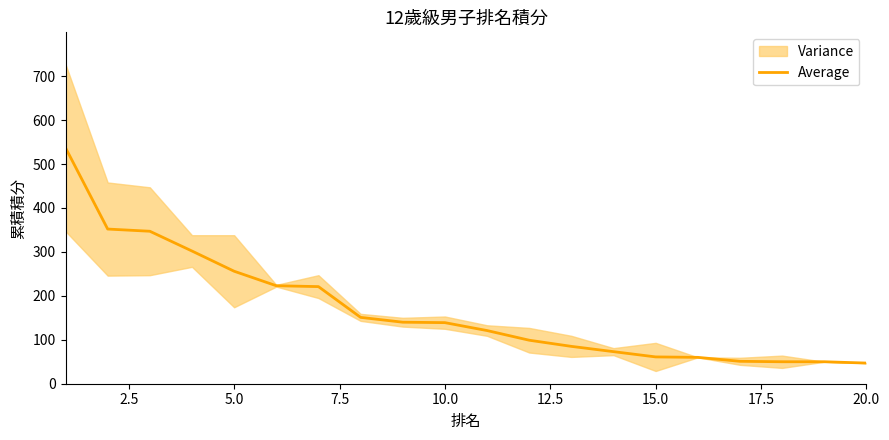

What is the difference between the second highest and minimum values?

305